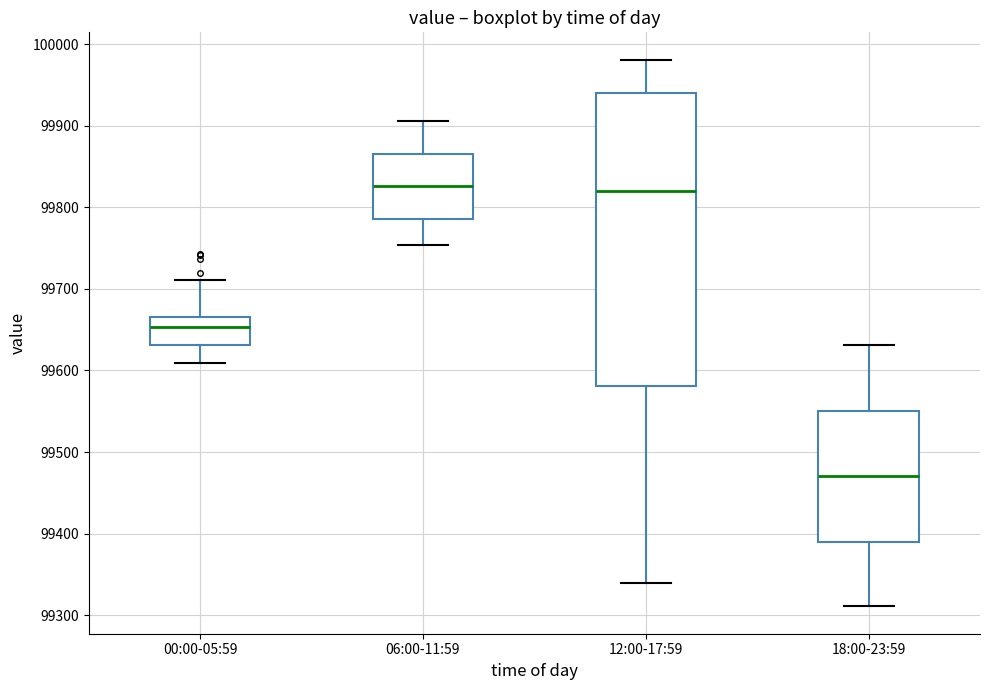

Reading left to right, read every box against the y-axis: the position of its median line, the range the box covers, and the ends of its whiskers. The values are not printed on the chart, so give them approximately, as read against the axis.

00:00-05:59: median 99650, box 99630 to 99670, whiskers 99610 to 99710
06:00-11:59: median 99830, box 99790 to 99870, whiskers 99750 to 99910
12:00-17:59: median 99820, box 99580 to 99940, whiskers 99340 to 99980
18:00-23:59: median 99470, box 99390 to 99550, whiskers 99310 to 99630